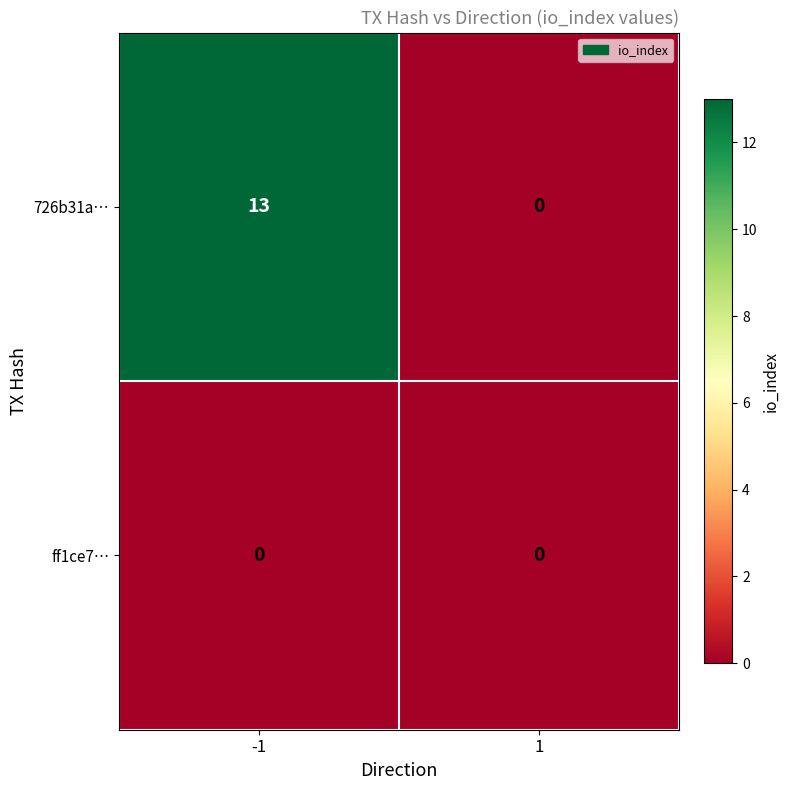

Read the 726b31a… value at -1, to the nearest 10.

10